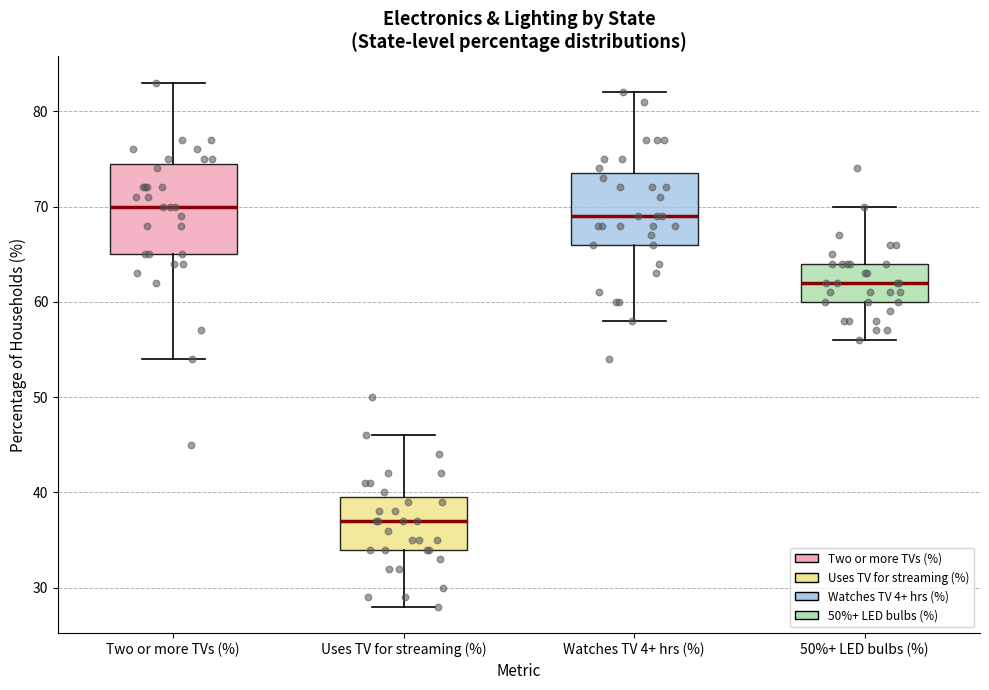

Comparing the boxes themselves (not the whiskers), which one is the tallest?

Two or more TVs (%)